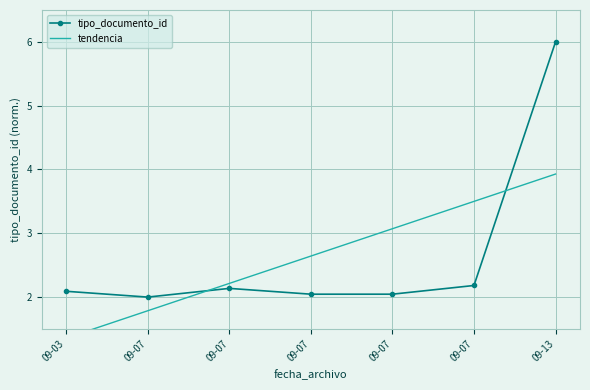

What is the difference between the tipo_documento_id values at 09-07 and 09-07?

0.1